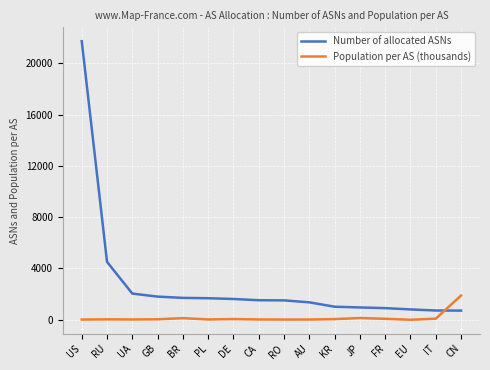

What is the average value of the Population per AS (thousands) series?

160.4